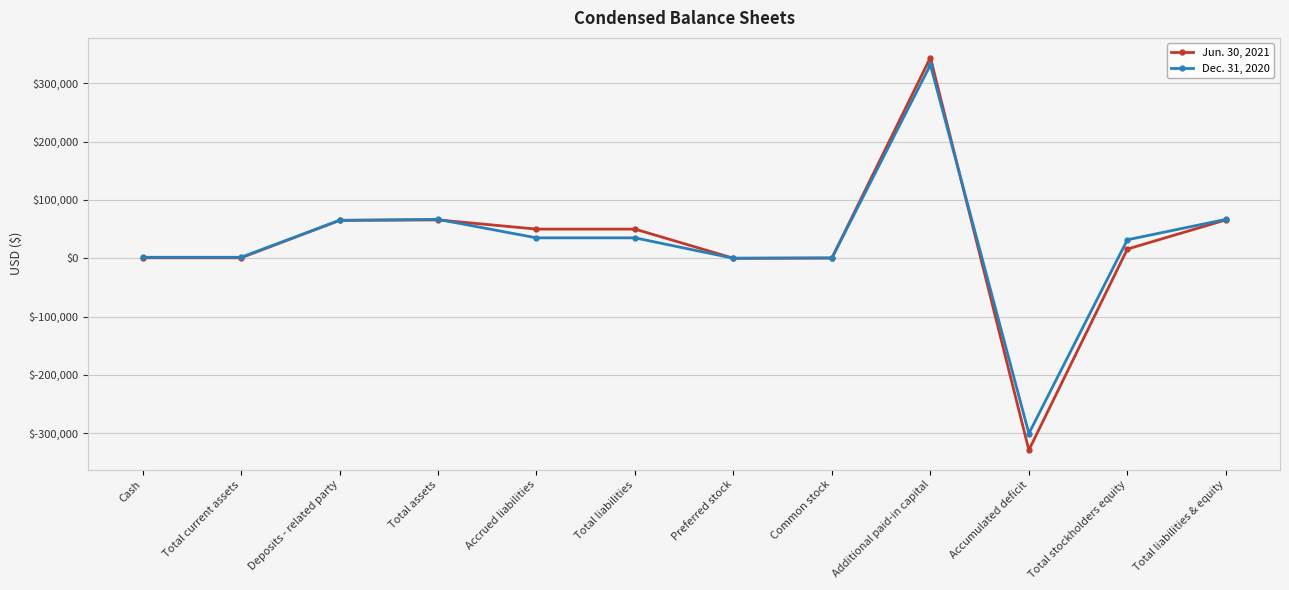

Is it true that Jun. 30, 2021 equals -328946 at Accumulated deficit?

True